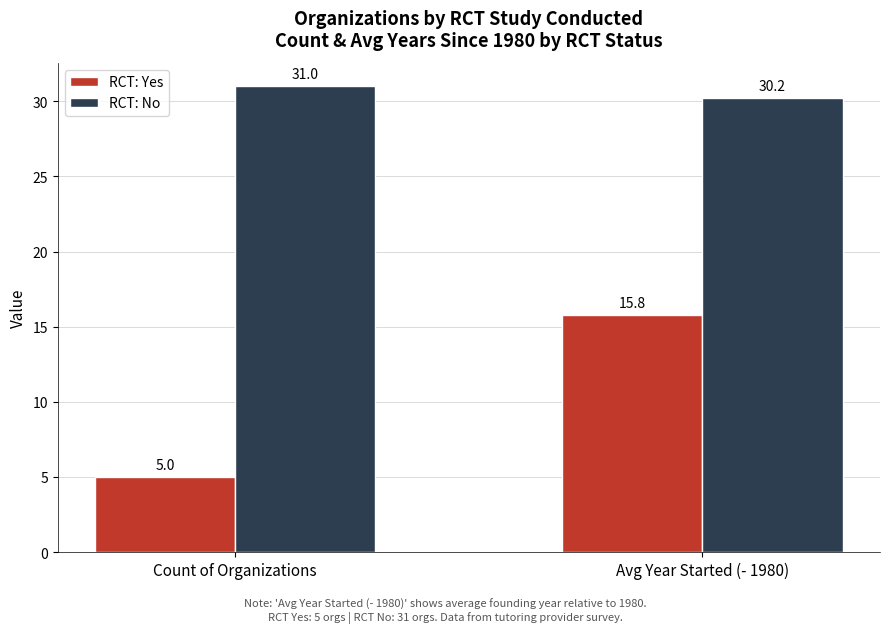

At how many categories does at least one series exceed 5?

2